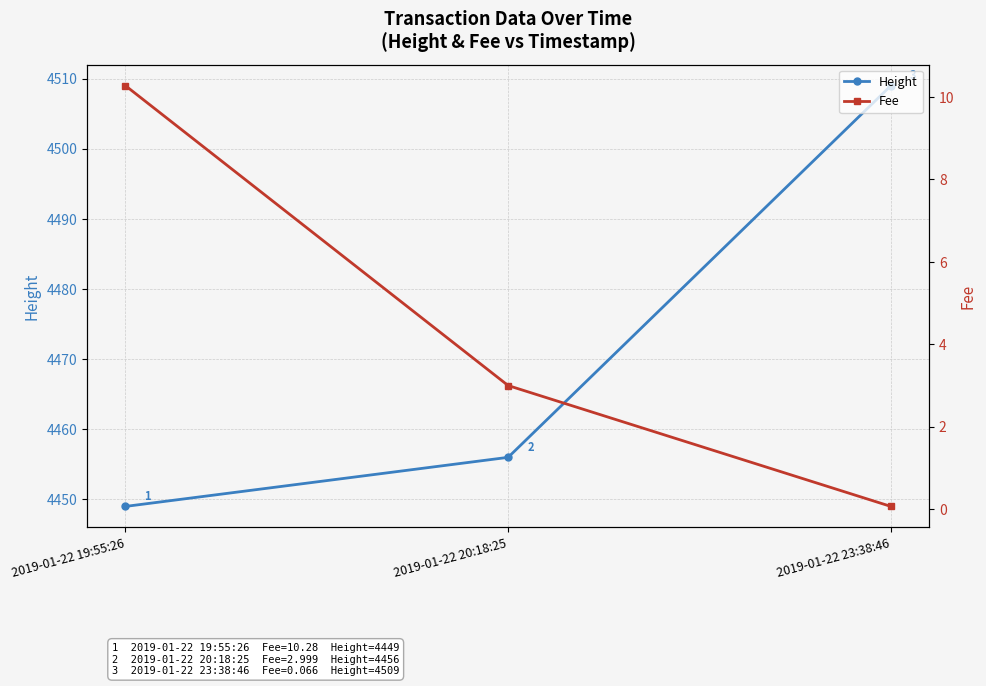

What is the sum of all Fee values?

13.3